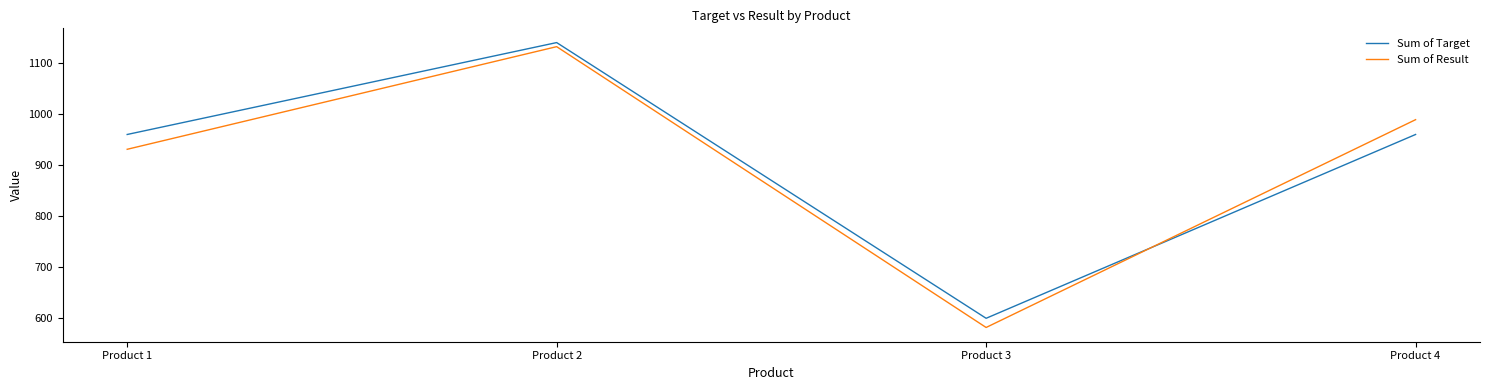

How many interior local valleys does the Sum of Result series have?

1